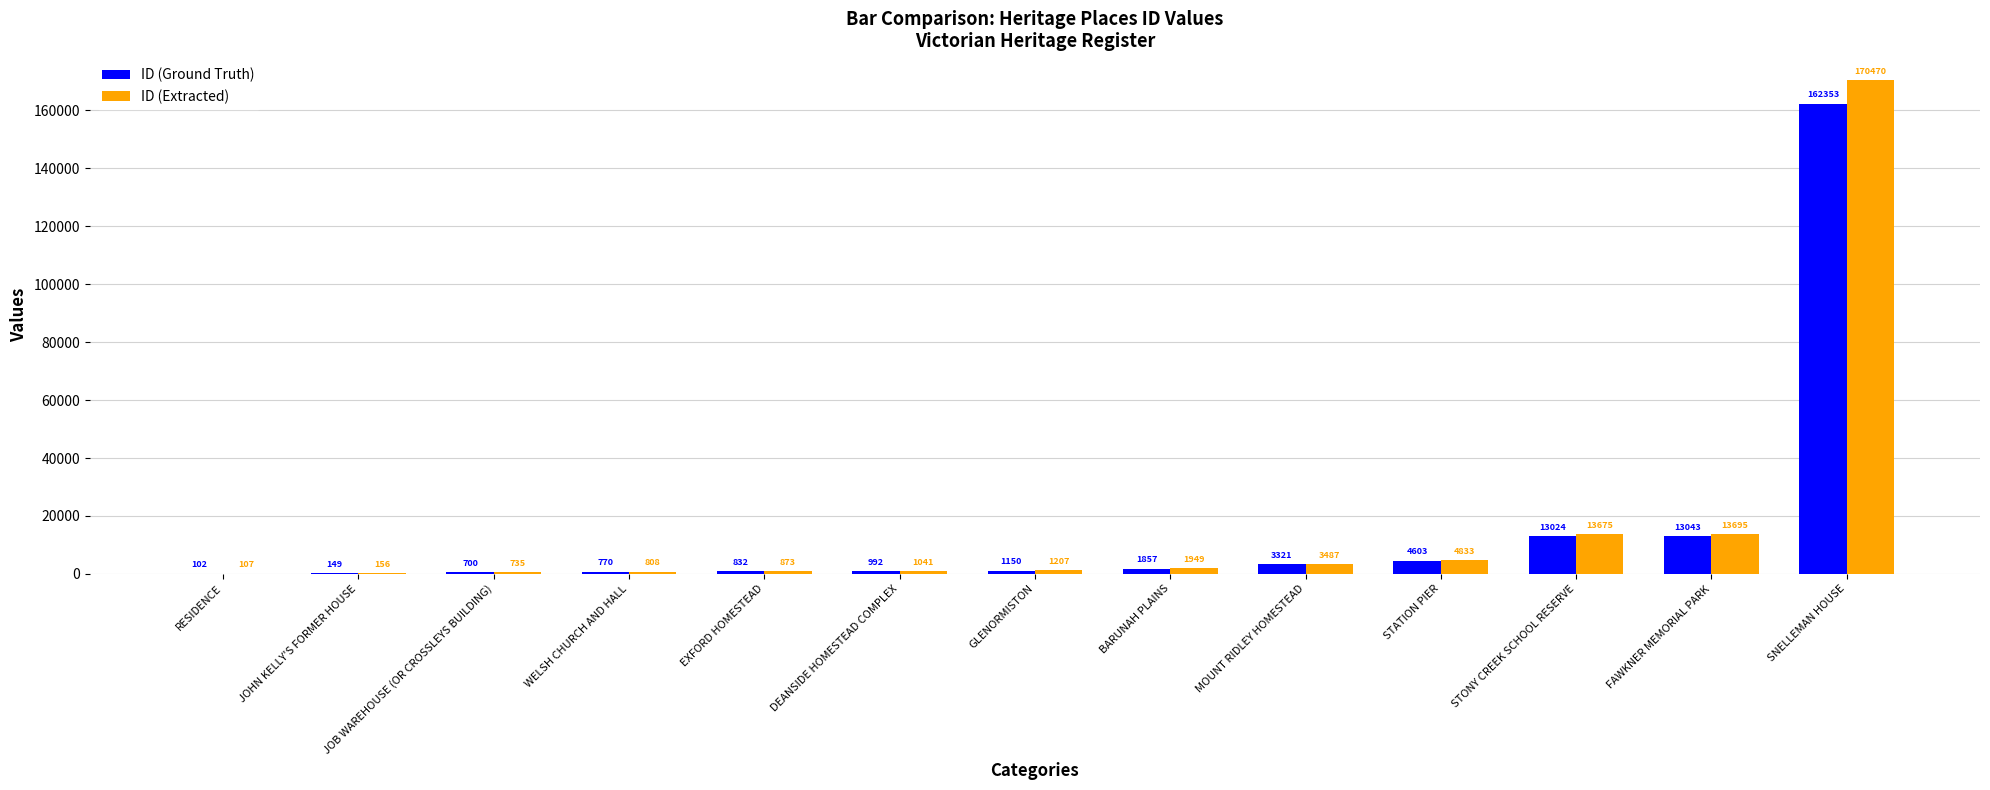

Which series has the largest total across all categories?

ID (Extracted)